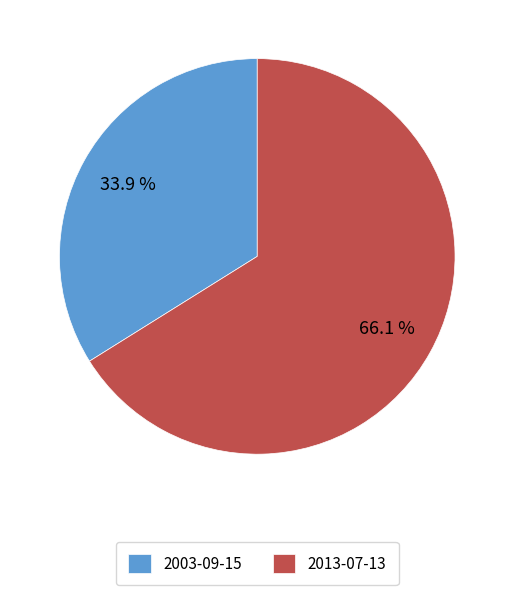

Rank the categories by value from lowest to highest.

2003-09-15, 2013-07-13